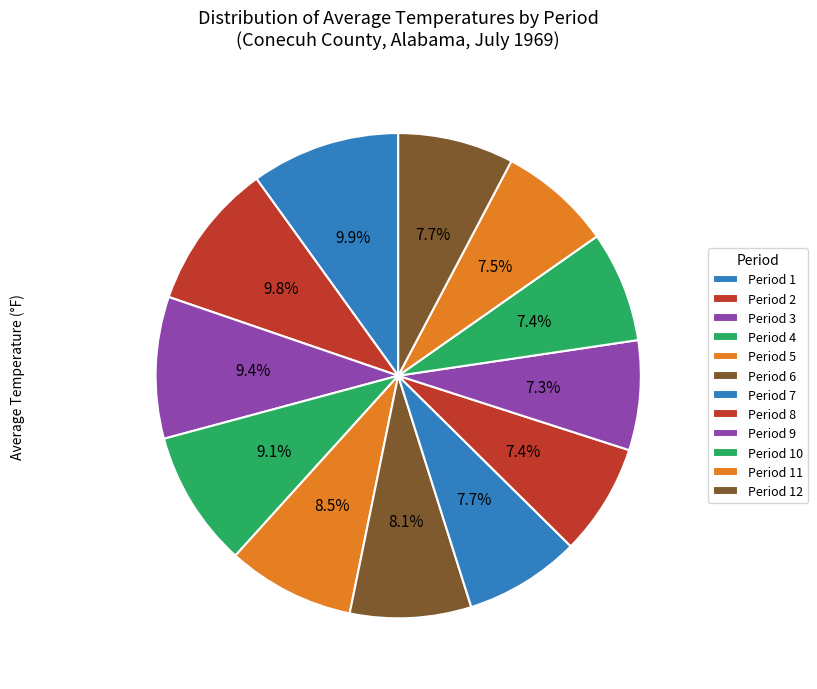

Approximately how many times larger is the value at Period 3 compared to Period 7?

1.2